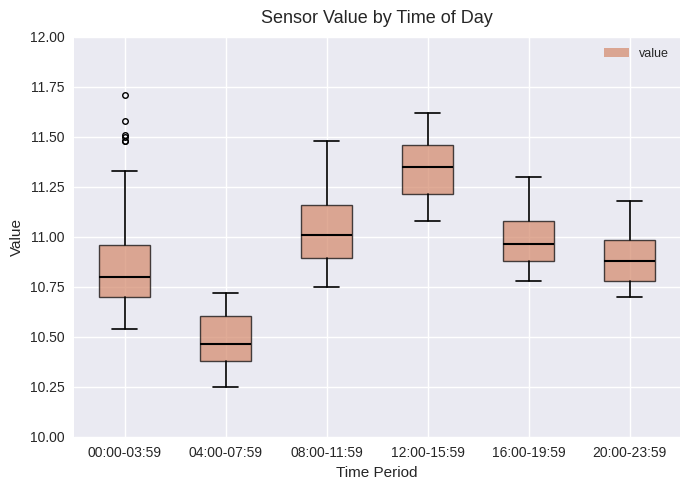

Reading left to right, transcribe this box plot: for each box, give where its median line is, the range the box spans, and where its two whiskers end, as read against the y-axis. The values are not printed on the chart, so give them approximately, as read against the axis.

00:00-03:59: median 10.80, box 10.70 to 10.95, whiskers 10.55 to 11.35
04:00-07:59: median 10.45, box 10.40 to 10.60, whiskers 10.25 to 10.70
08:00-11:59: median 11.00, box 10.90 to 11.15, whiskers 10.75 to 11.50
12:00-15:59: median 11.35, box 11.20 to 11.45, whiskers 11.10 to 11.60
16:00-19:59: median 10.95, box 10.90 to 11.10, whiskers 10.80 to 11.30
20:00-23:59: median 10.90, box 10.80 to 11.00, whiskers 10.70 to 11.20